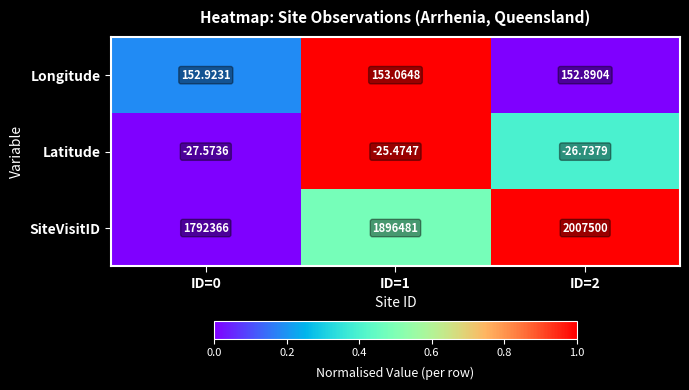

Rank the series at ID=0 from highest to lowest value.

SiteVisitID, Longitude, Latitude